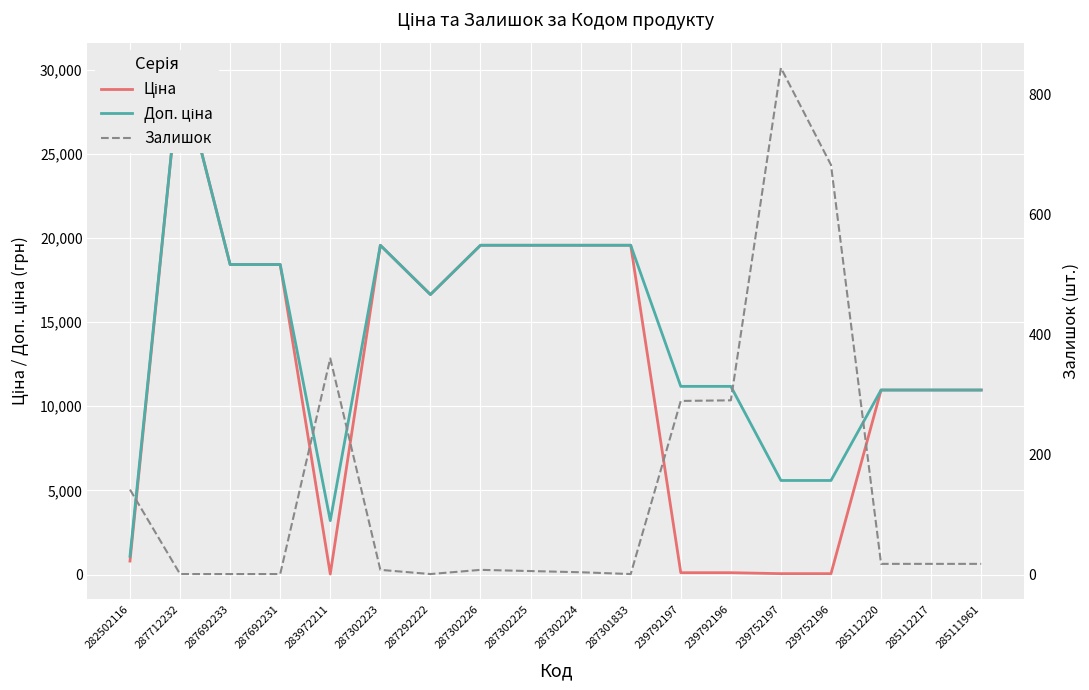

At how many categories does at least one series exceed 26192?

1